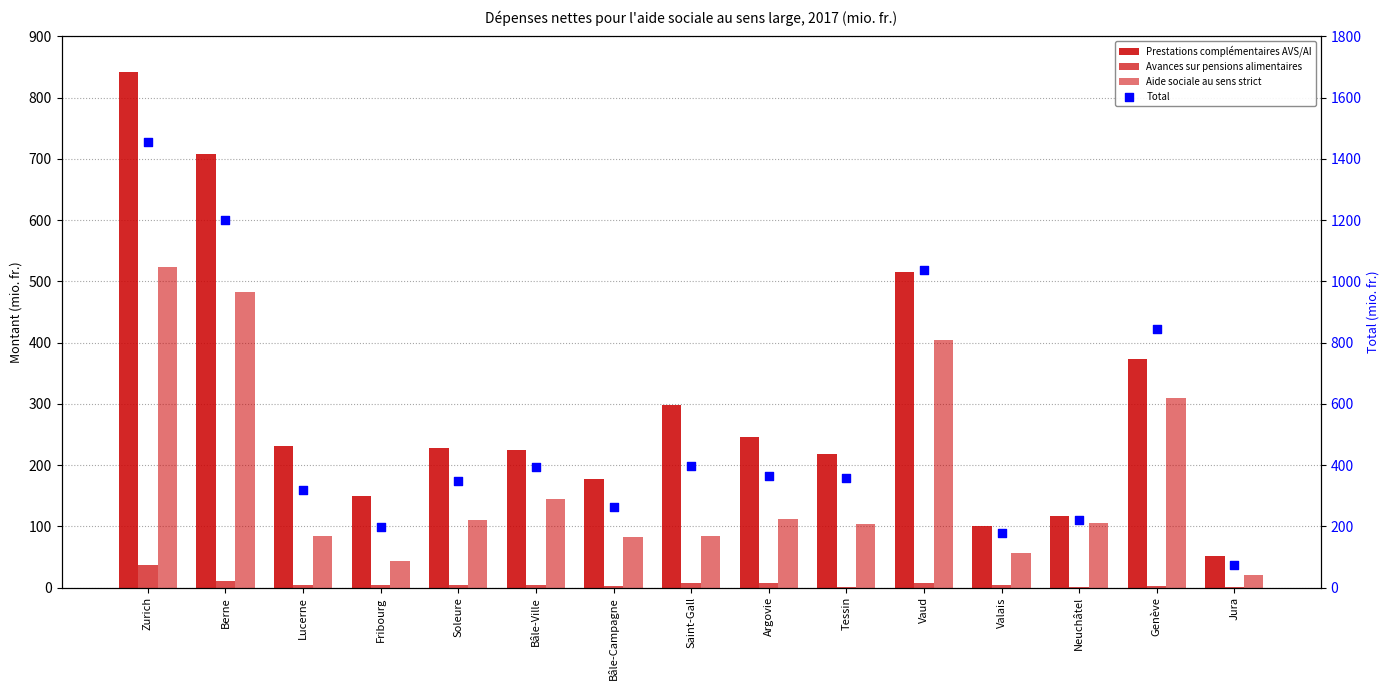

Which series reaches the minimum Y coordinate?

Avances sur pensions alimentaires